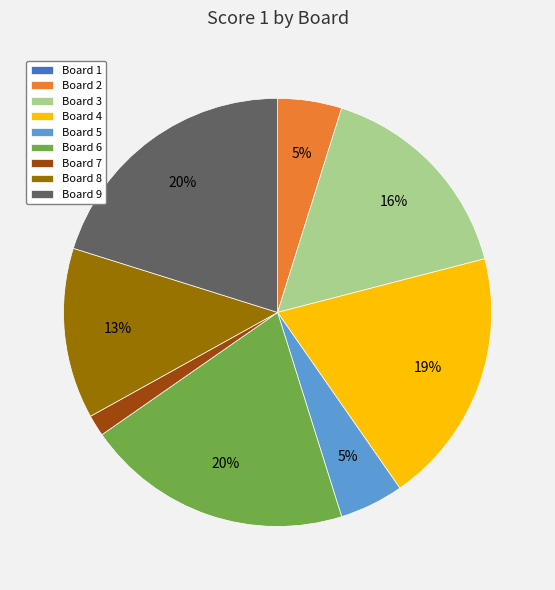

The Board 8 slice represents 7% of the pie. True or false?

False